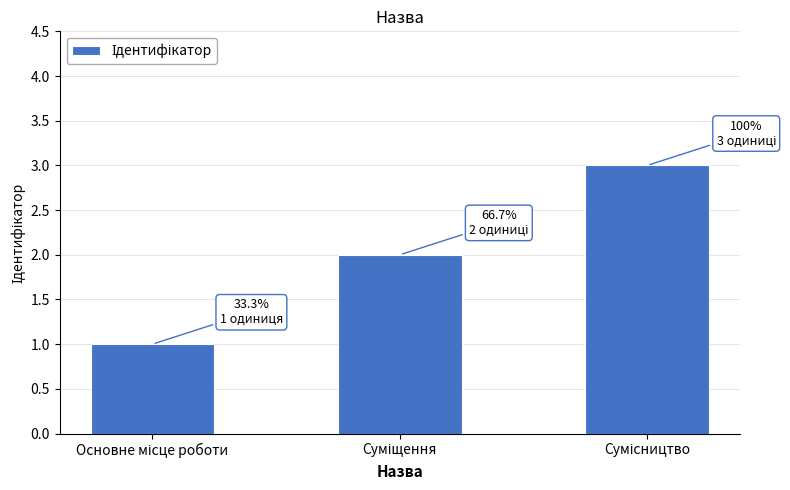

What is the greatest value displayed?

3